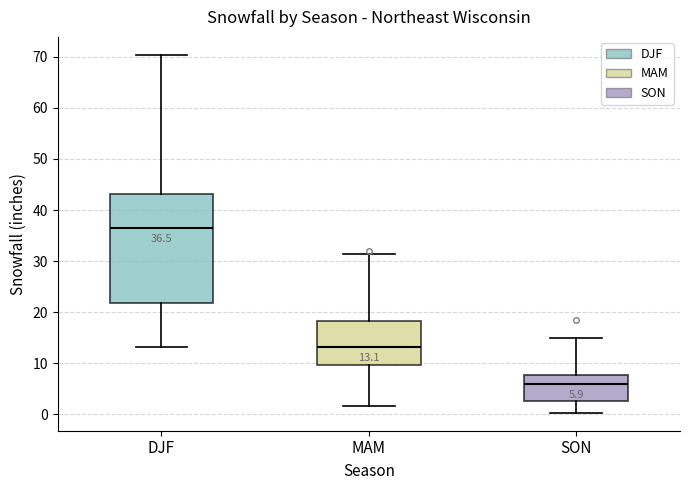

Which box is the tallest, from its lower edge to its upper edge?

DJF